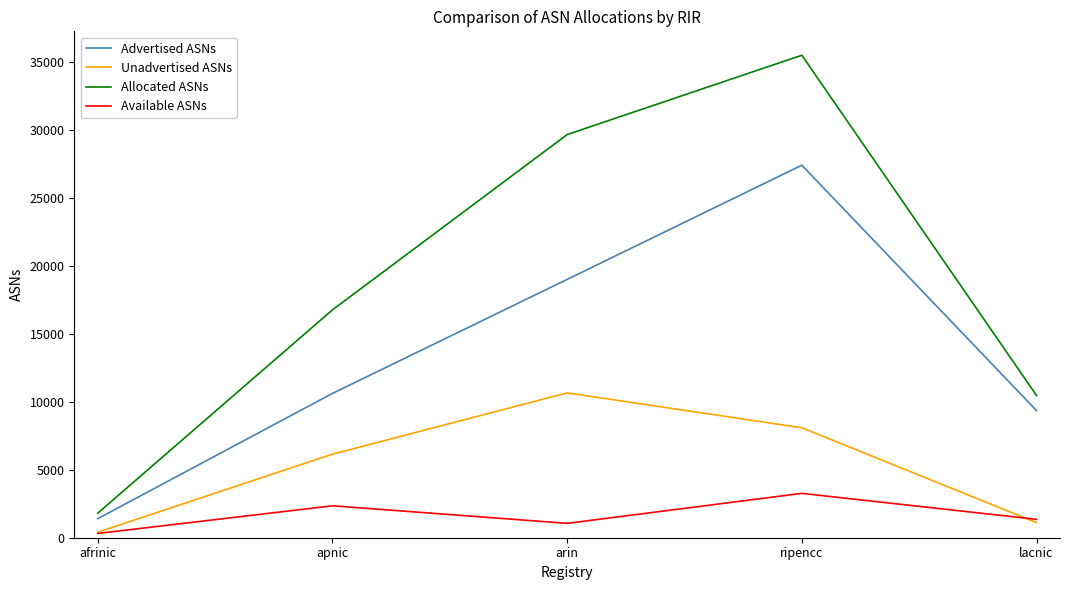

At how many categories does at least one series exceed 16330?

3